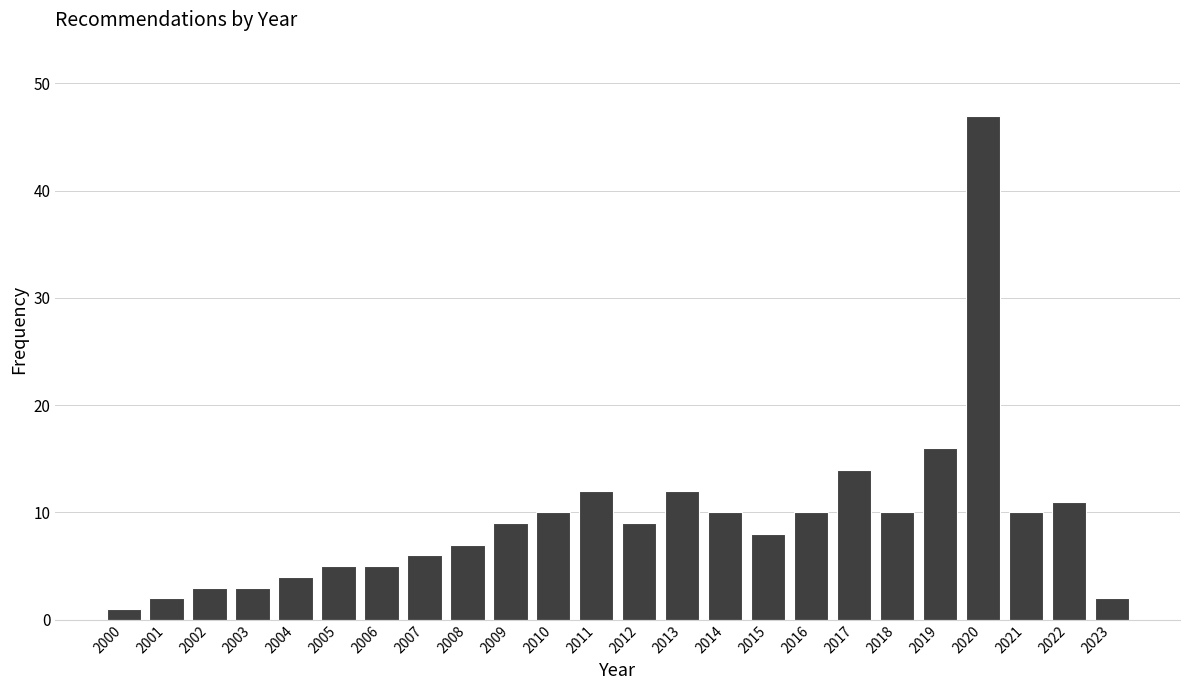

Reading left to right, list all the values displayed in this chart.

1	2	3	3	4	5	5	6	7	9	10	12	9	12	10	8	10	14	10	16	47	10	11	2